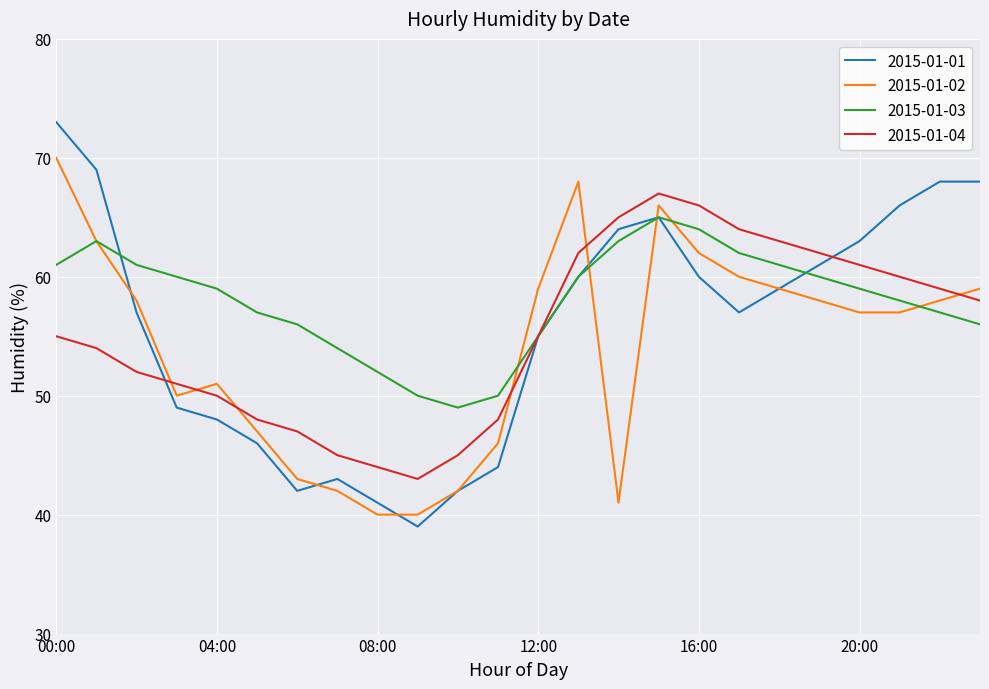

What are all the series names shown in the legend?

2015-01-01, 2015-01-02, 2015-01-03, 2015-01-04